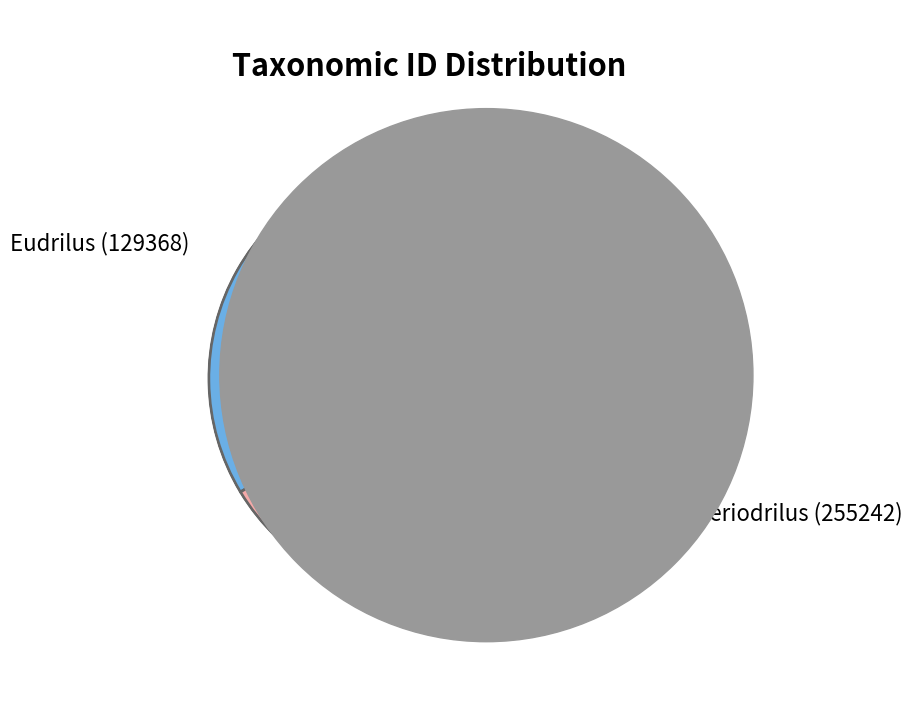

How many slices are in this pie chart?

2